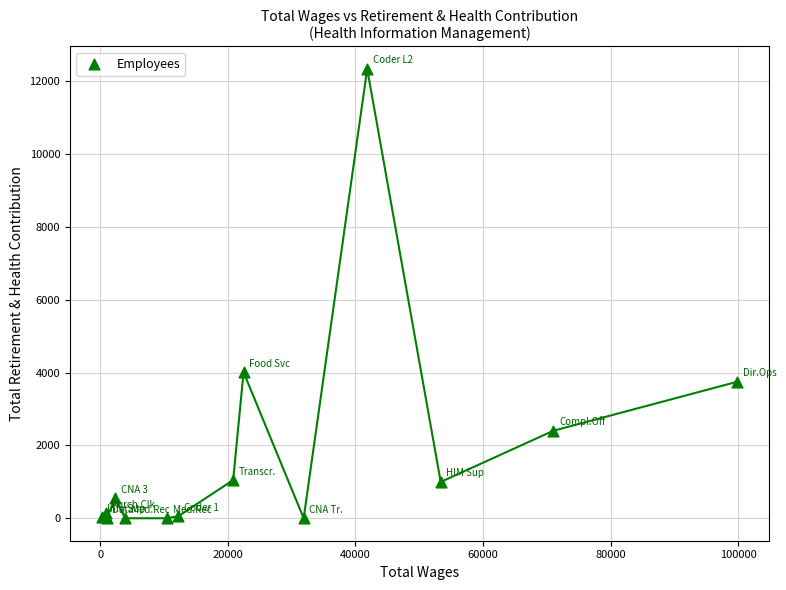

What Y value in the scatter plot is closest to 6167?

4010